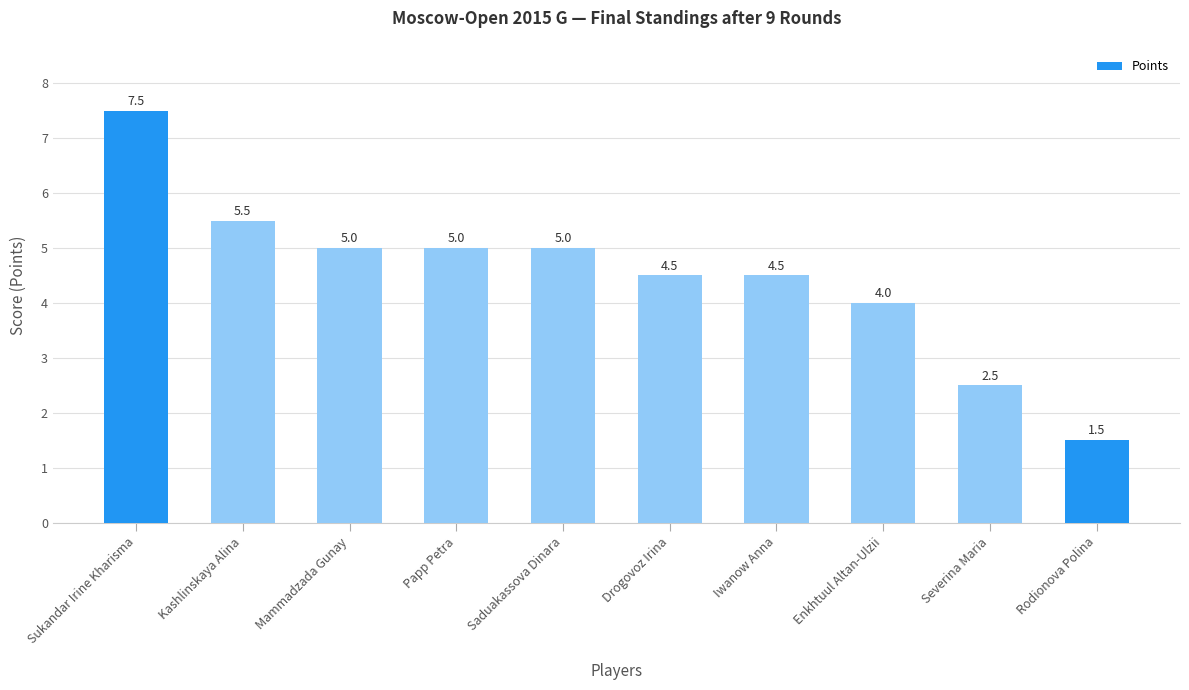

What is the change in value from Iwanow Anna to Enkhtuul Altan-Ulzii?

-0.5